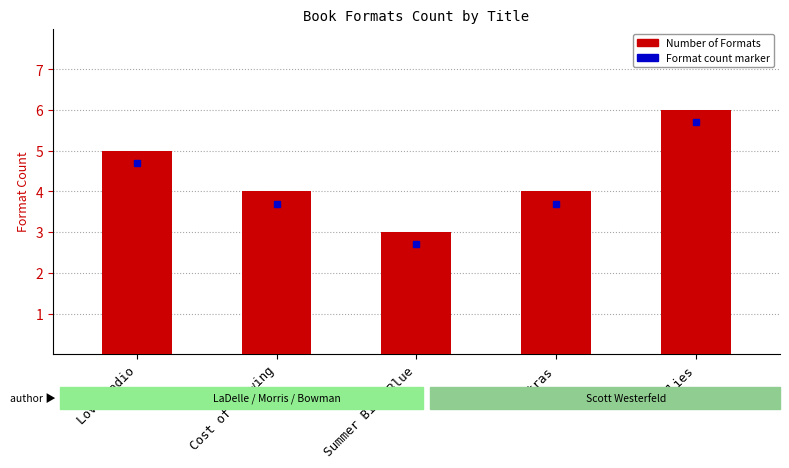

Reading left to right, what are all the values shown in this chart?

Love Radio=5	Cost of Knowing=4	Summer Bird Blue=3	Extras=4	Uglies=6